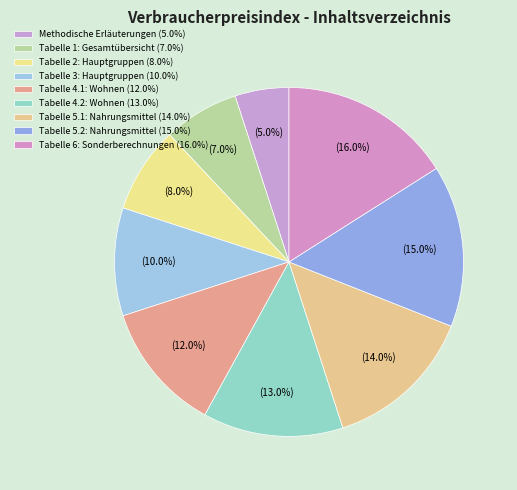

What portion of the pie excludes Tabelle 5.2: Nahrungsmittel?

85.0%